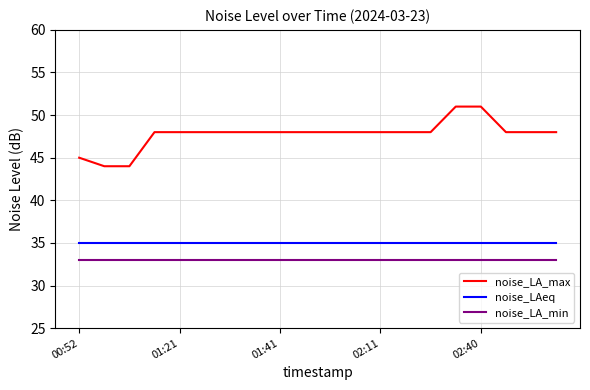

How many lines are shown in the chart?

3